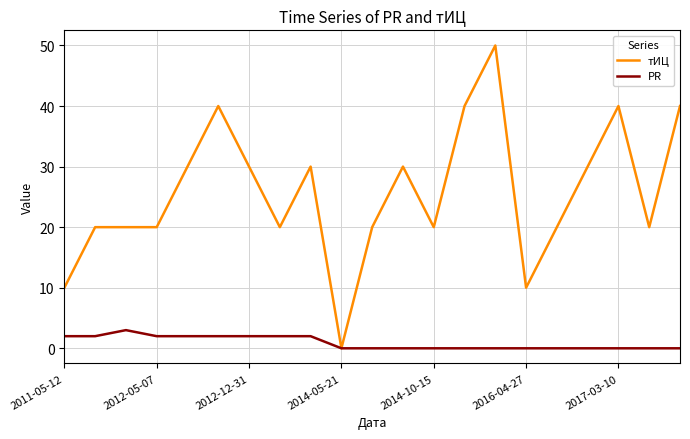

List the series in order of their peak value, lowest first.

PR, тИЦ